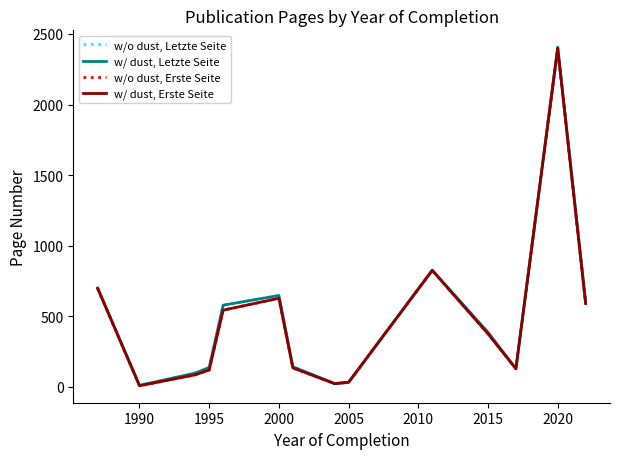

Which series has the widest spread of values?

w/o dust, Letzte Seite